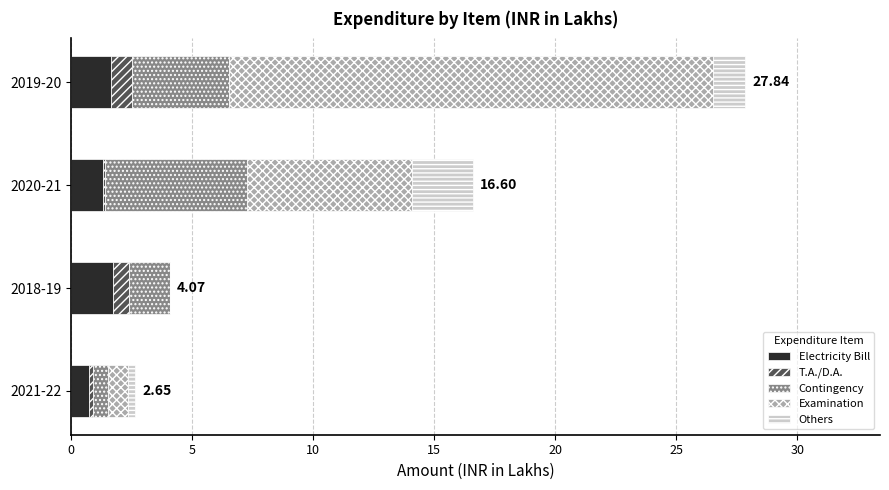

At which category is the sum across all series the highest?

2019-20